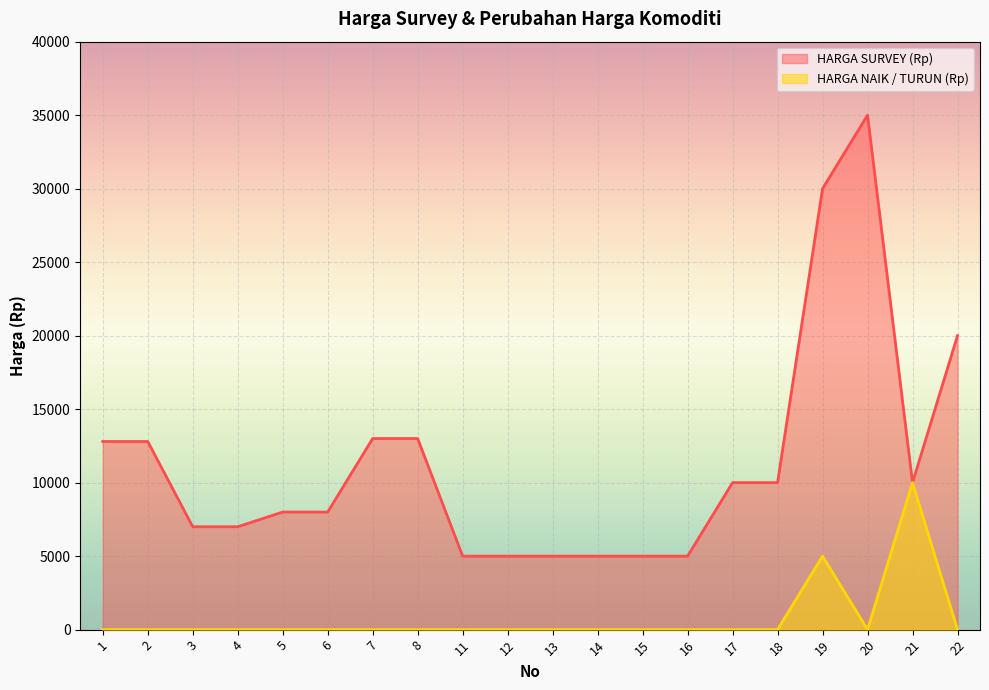

What is the sum of all HARGA SURVEY (Rp) values?

226600